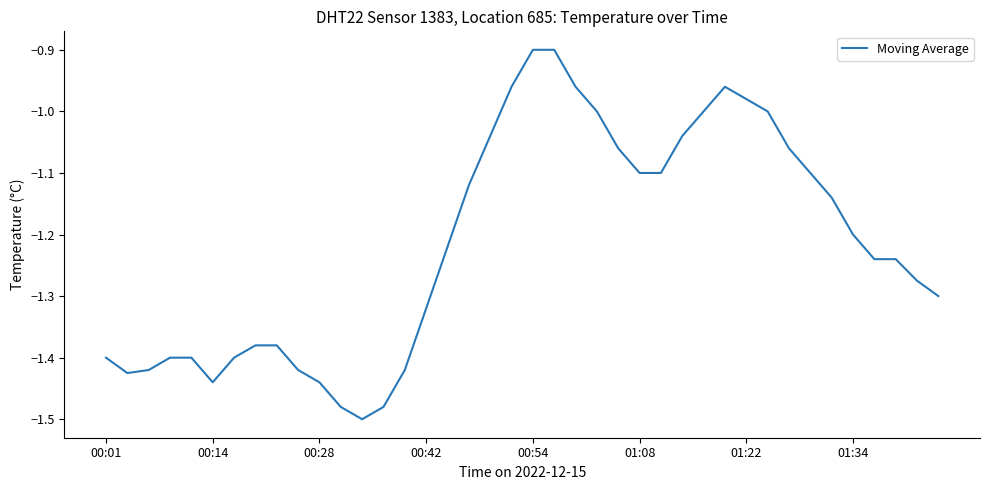

What is the greatest value displayed?

-0.9